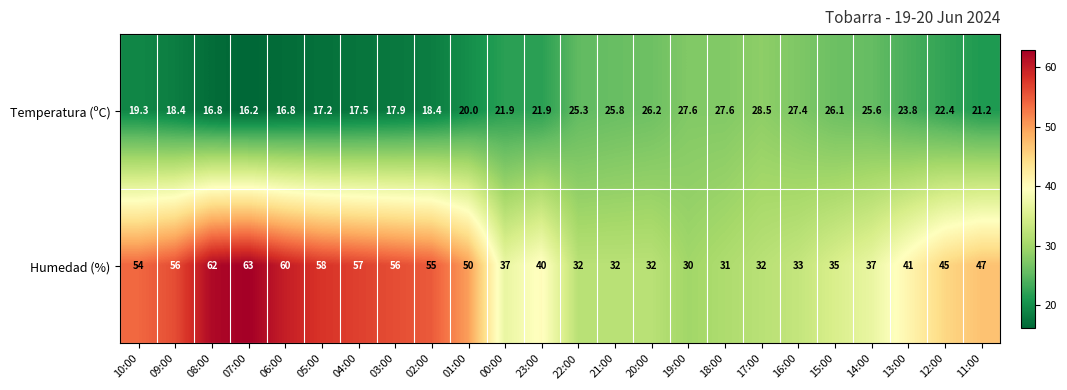

What value does the Humedad (%) series have at 07:00?

63.0